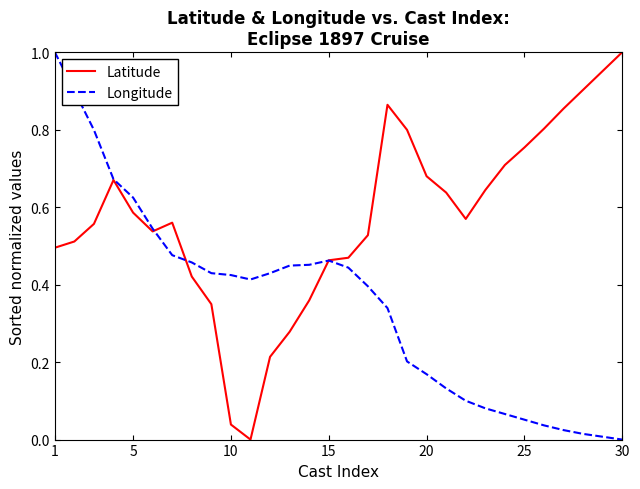

Does the chart display data point markers on the line(s)?

No